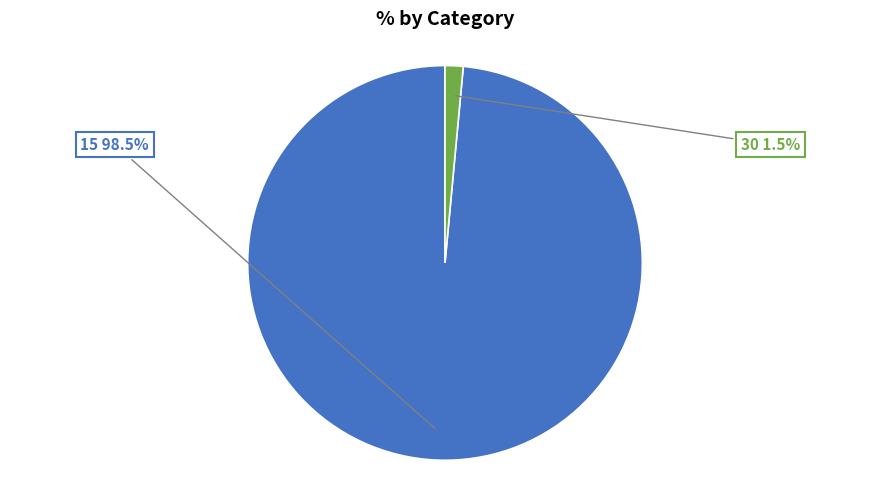

Which has a higher value, 30 or 15?

15